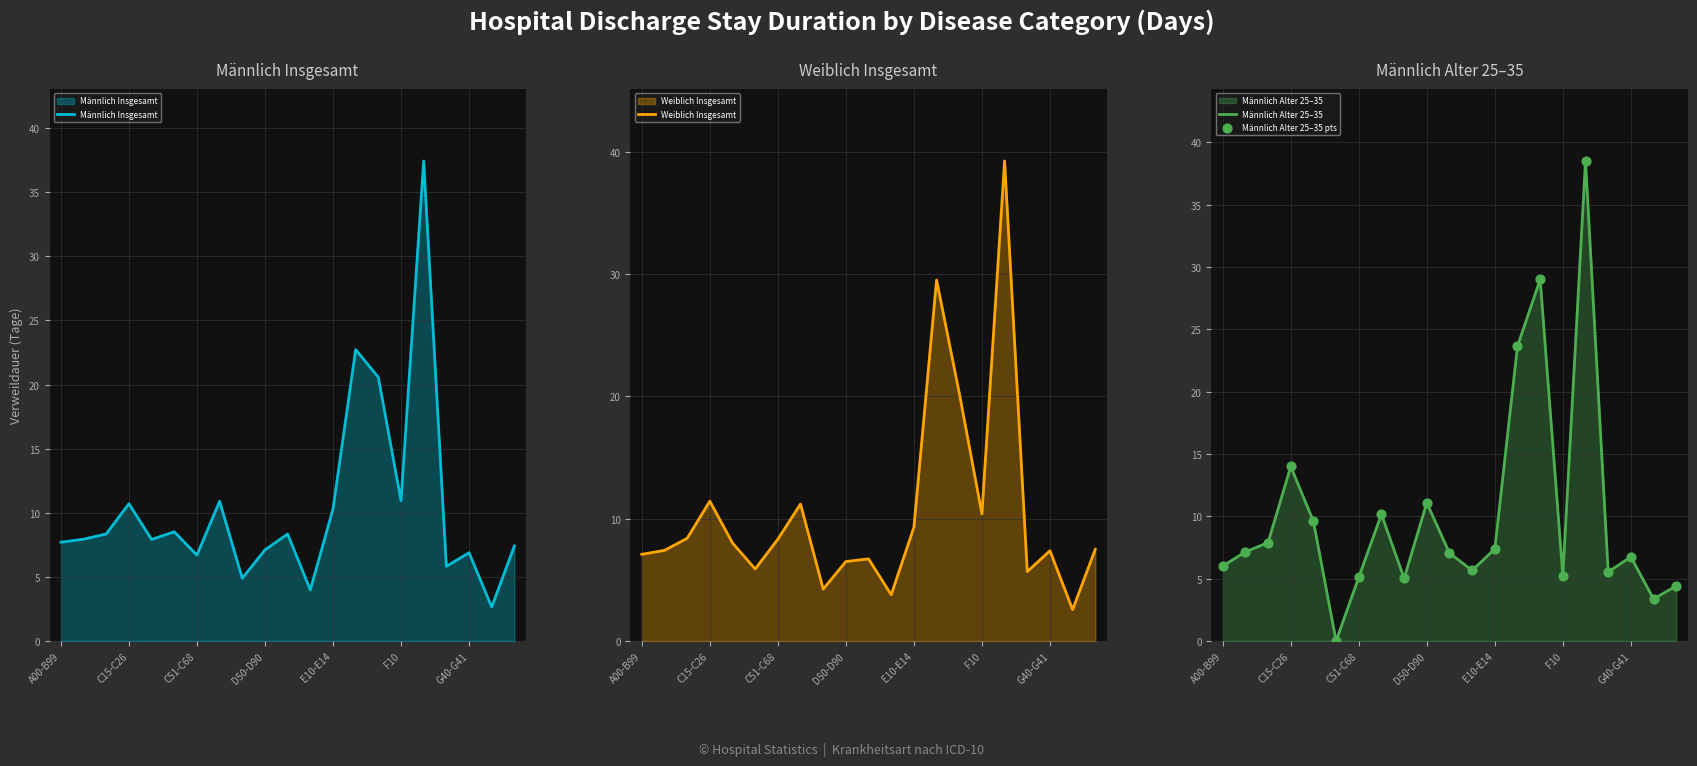

Is it true that Männlich Alter 25–35 equals 1.4 at C51-C68?

False